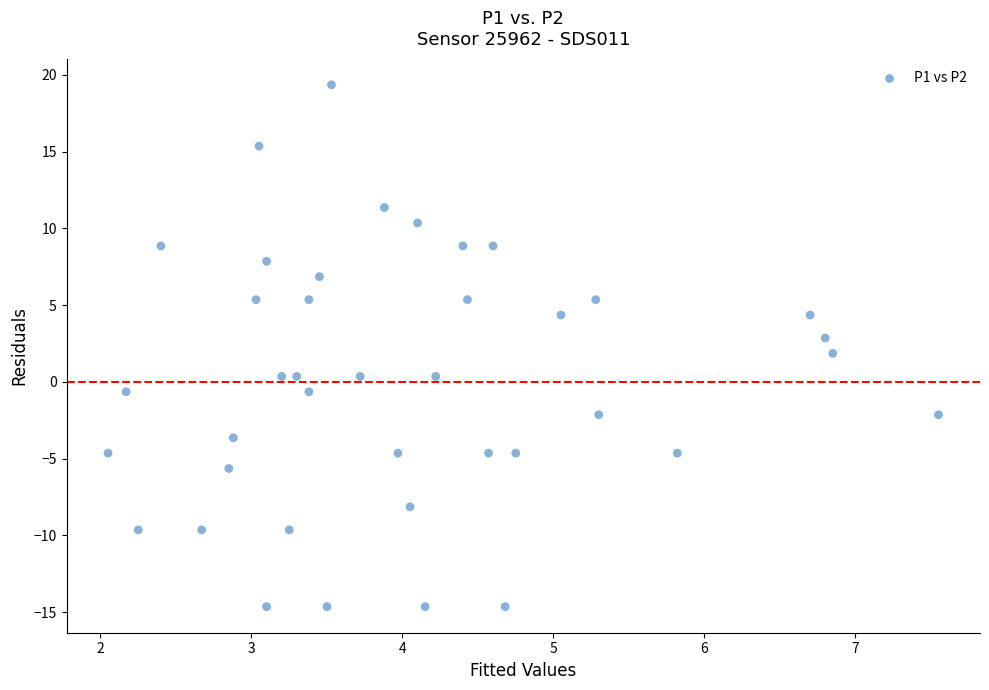

What is the range of Y values (max minus min)?

34.0